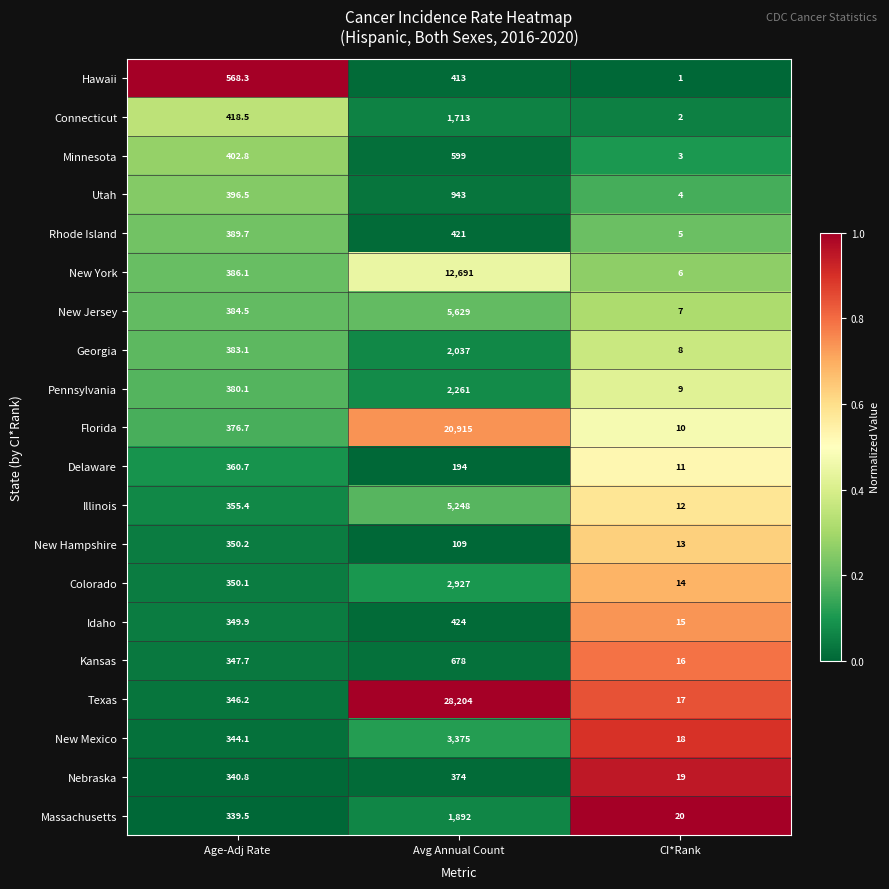

Which series has the largest range (max minus min)?

Texas